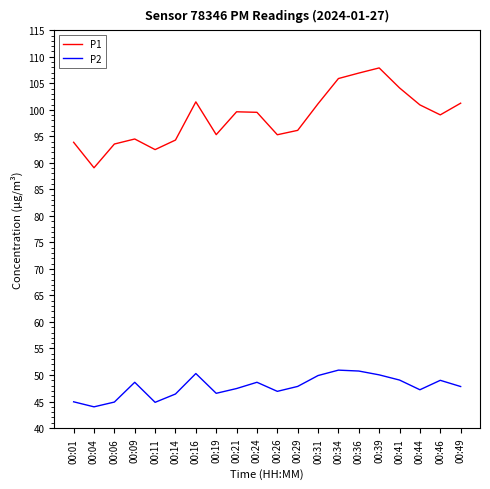

Is this an area chart (filled region under the line)?

No